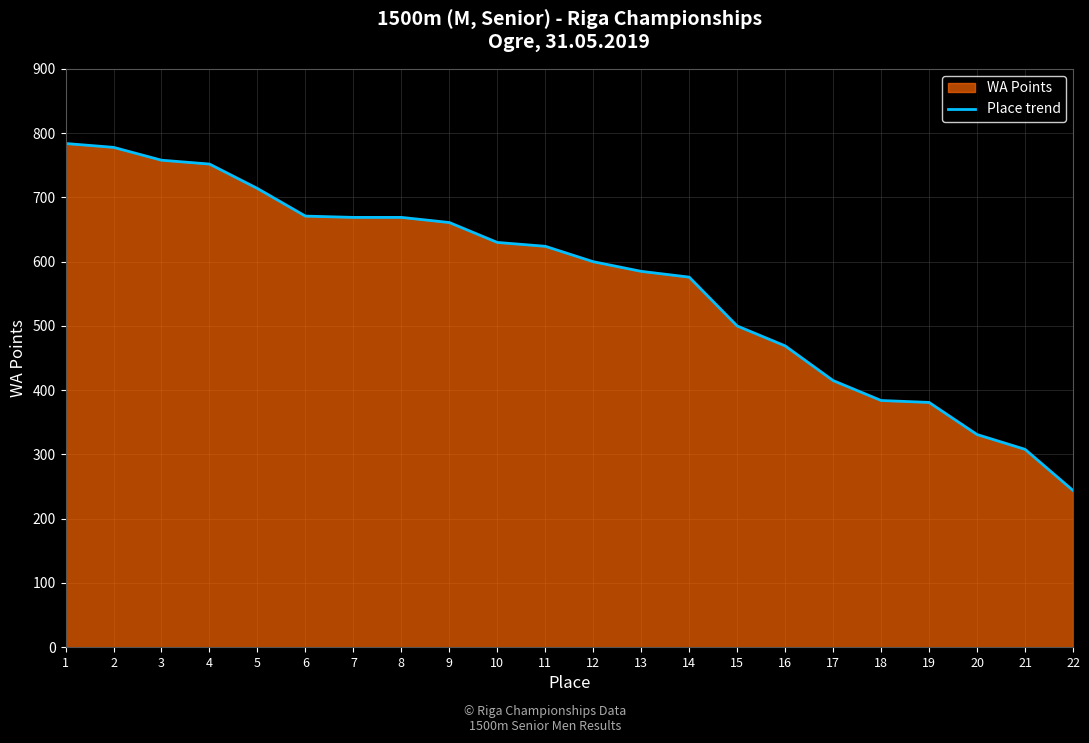

What is the minimum value shown in the chart?

244